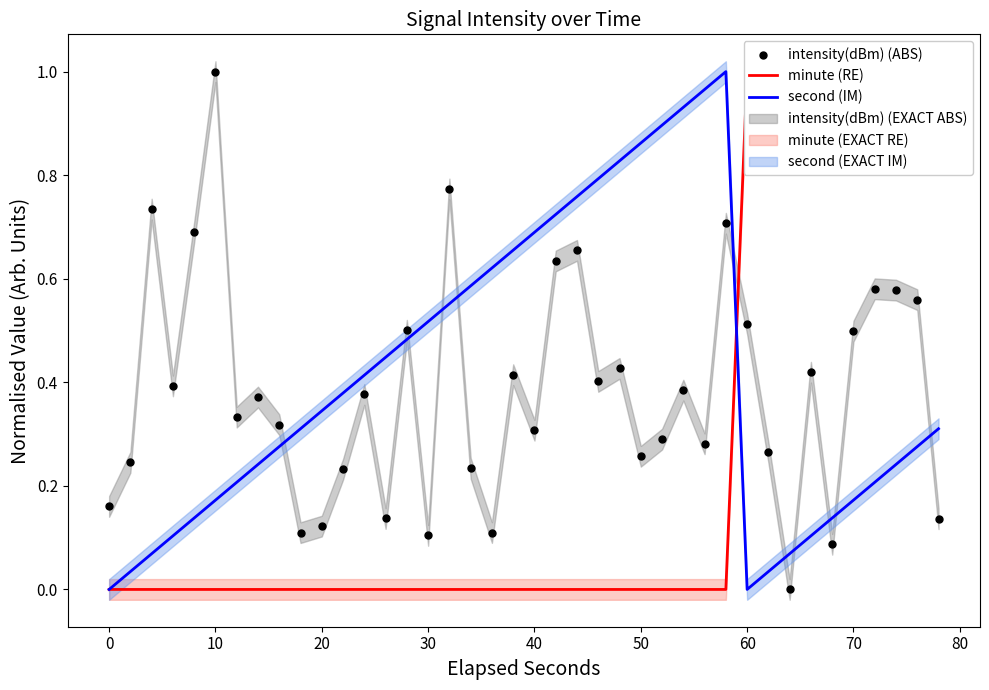

True or false: second (IM) has a value of 0.1 at 10.

False